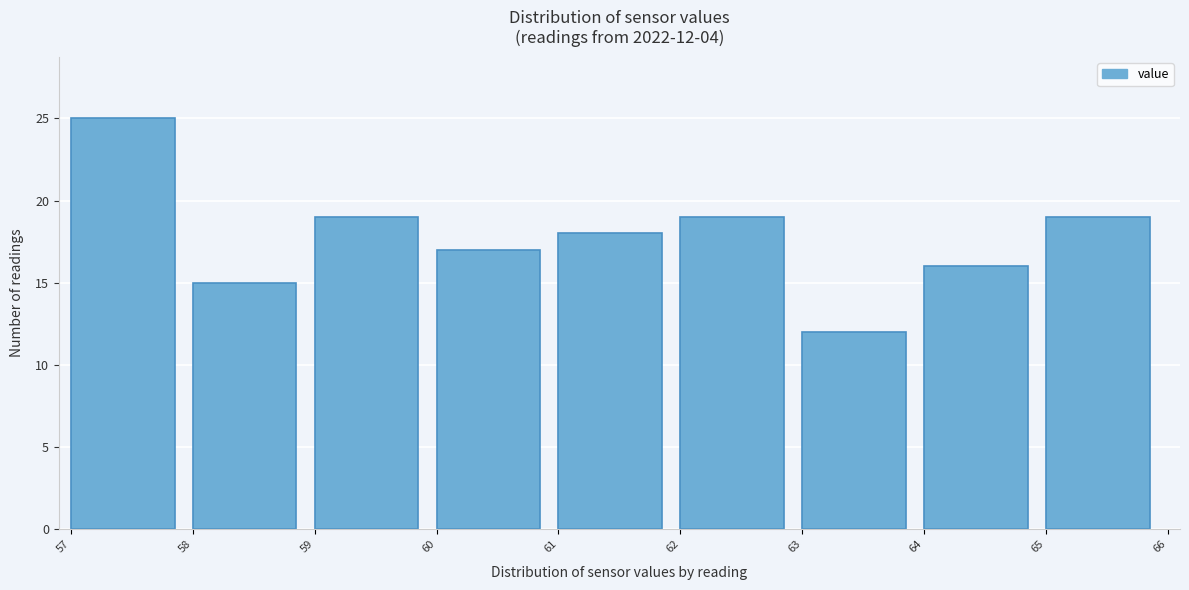

Over which range of the x-axis is the bar tallest?

57 to 58